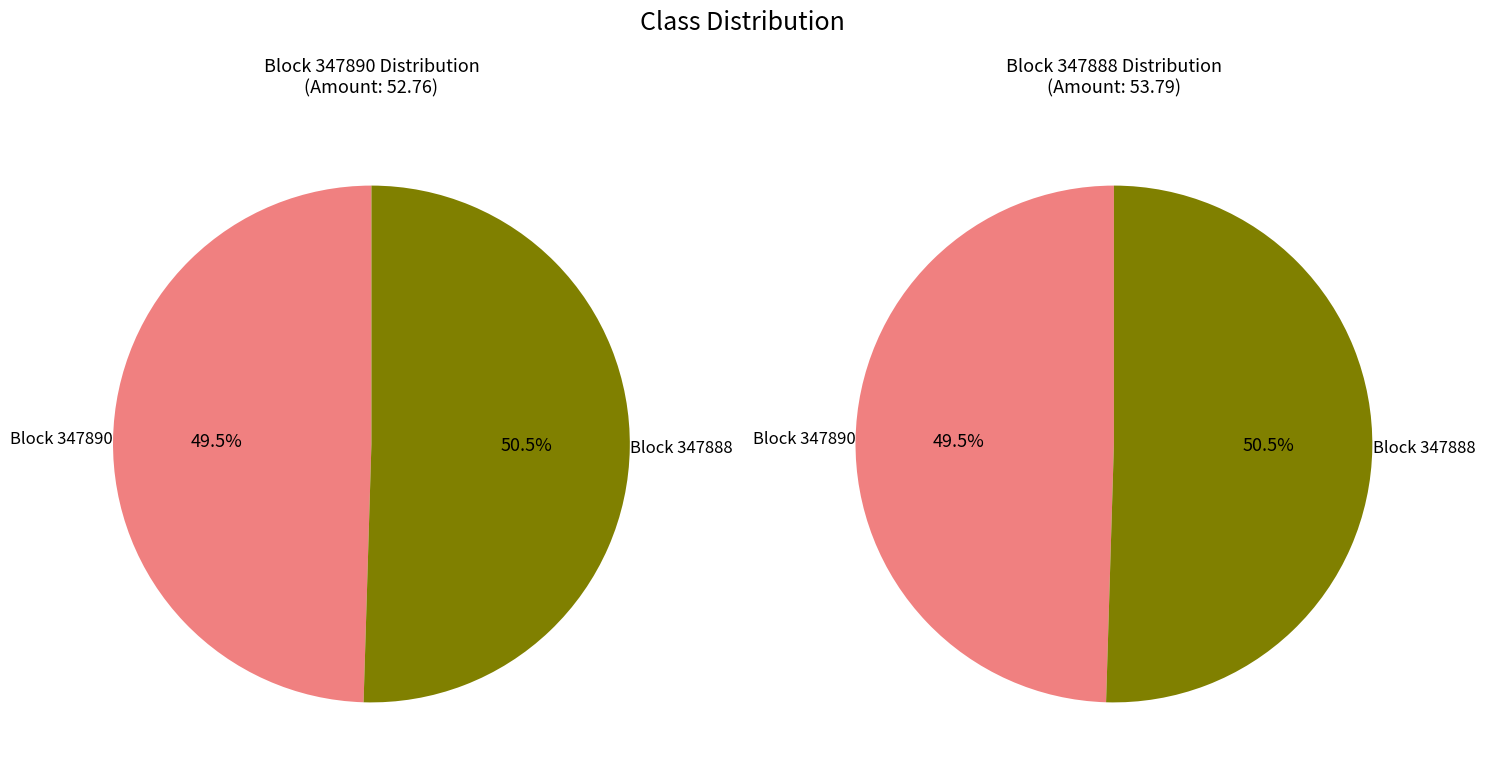

Is there a majority slice in this chart?

Yes